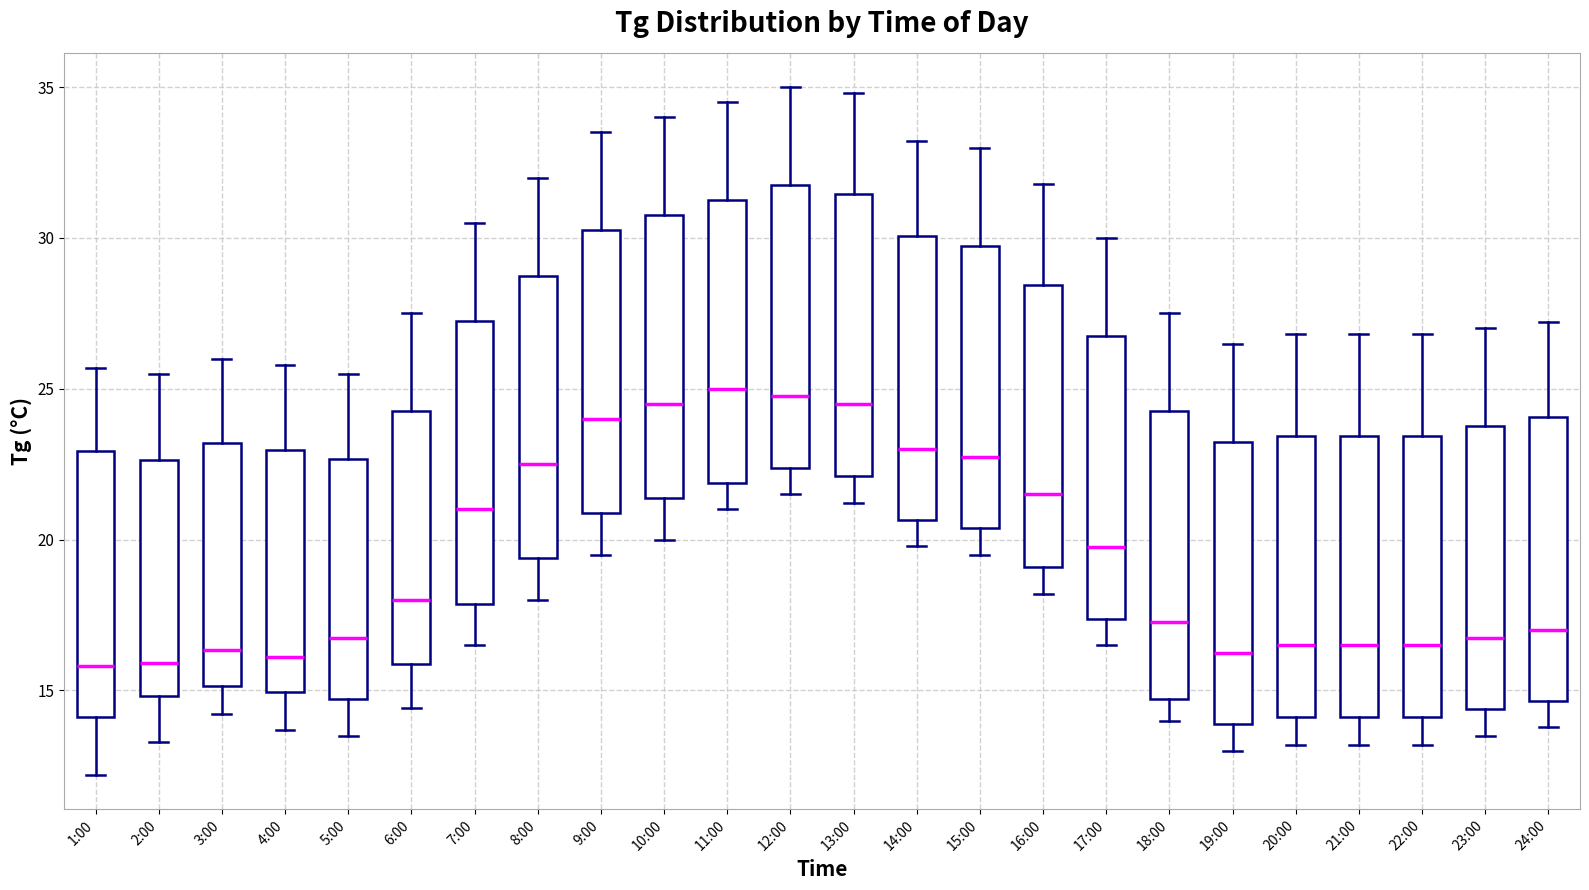

Reading left to right, transcribe this box plot: for each box, give where its median line is, the range the box spans, and where its two whiskers end, as read against the y-axis. The values are not printed on the chart, so give them approximately, as read against the axis.

1:00: median 16.0, box 14.0 to 23.0, whiskers 12.0 to 25.5
2:00: median 16.0, box 15.0 to 22.5, whiskers 13.5 to 25.5
3:00: median 16.5, box 15.0 to 23.0, whiskers 14.0 to 26.0
4:00: median 16.0, box 15.0 to 23.0, whiskers 13.5 to 26.0
5:00: median 17.0, box 14.5 to 22.5, whiskers 13.5 to 25.5
6:00: median 18.0, box 16.0 to 24.5, whiskers 14.5 to 27.5
7:00: median 21.0, box 18.0 to 27.5, whiskers 16.5 to 30.5
8:00: median 22.5, box 19.5 to 29.0, whiskers 18.0 to 32.0
9:00: median 24.0, box 21.0 to 30.5, whiskers 19.5 to 33.5
10:00: median 24.5, box 21.5 to 31.0, whiskers 20.0 to 34.0
11:00: median 25.0, box 22.0 to 31.5, whiskers 21.0 to 34.5
12:00: median 25.0, box 22.5 to 32.0, whiskers 21.5 to 35.0
13:00: median 24.5, box 22.0 to 31.5, whiskers 21.0 to 35.0
14:00: median 23.0, box 20.5 to 30.0, whiskers 20.0 to 33.0
15:00: median 23.0, box 20.5 to 30.0, whiskers 19.5 to 33.0
16:00: median 21.5, box 19.0 to 28.5, whiskers 18.0 to 32.0
17:00: median 20.0, box 17.5 to 27.0, whiskers 16.5 to 30.0
18:00: median 17.5, box 14.5 to 24.5, whiskers 14.0 to 27.5
19:00: median 16.5, box 14.0 to 23.5, whiskers 13.0 to 26.5
20:00: median 16.5, box 14.0 to 23.5, whiskers 13.0 to 27.0
21:00: median 16.5, box 14.0 to 23.5, whiskers 13.0 to 27.0
22:00: median 16.5, box 14.0 to 23.5, whiskers 13.0 to 27.0
23:00: median 17.0, box 14.5 to 24.0, whiskers 13.5 to 27.0
24:00: median 17.0, box 14.5 to 24.0, whiskers 14.0 to 27.0